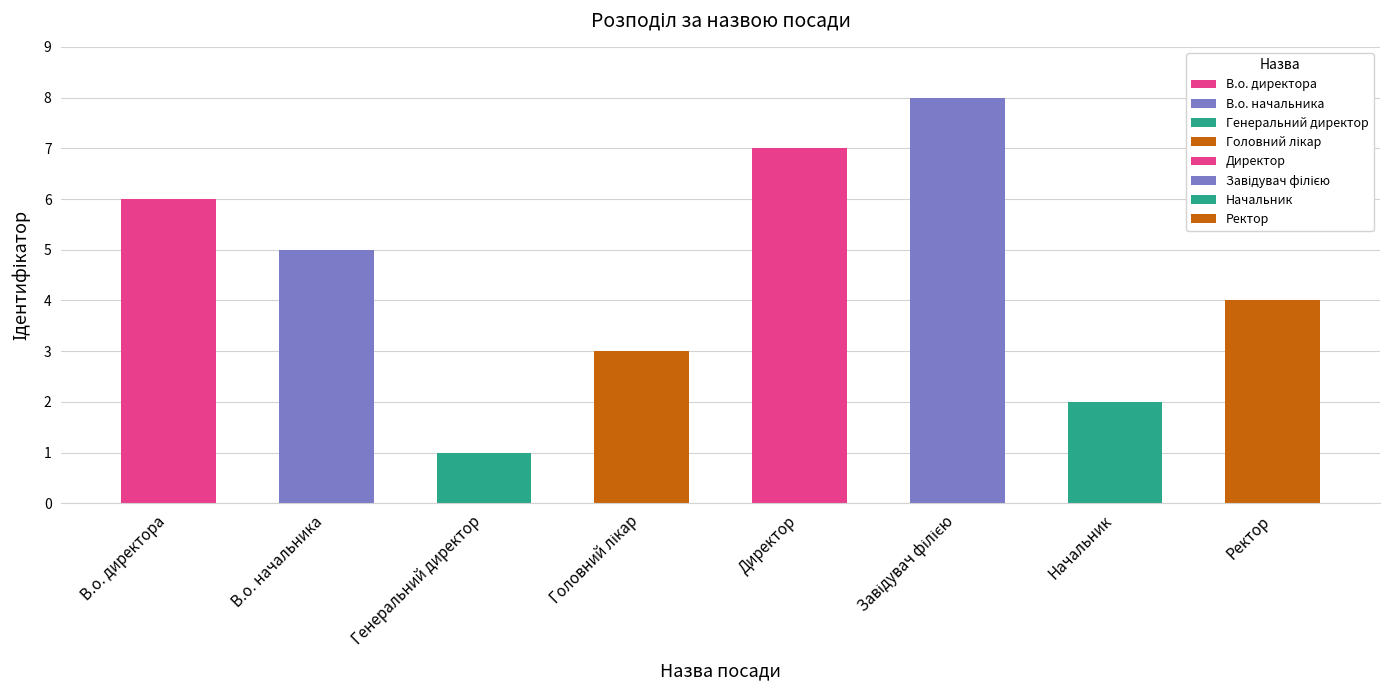

What value does the data have at В.о. начальника?

5